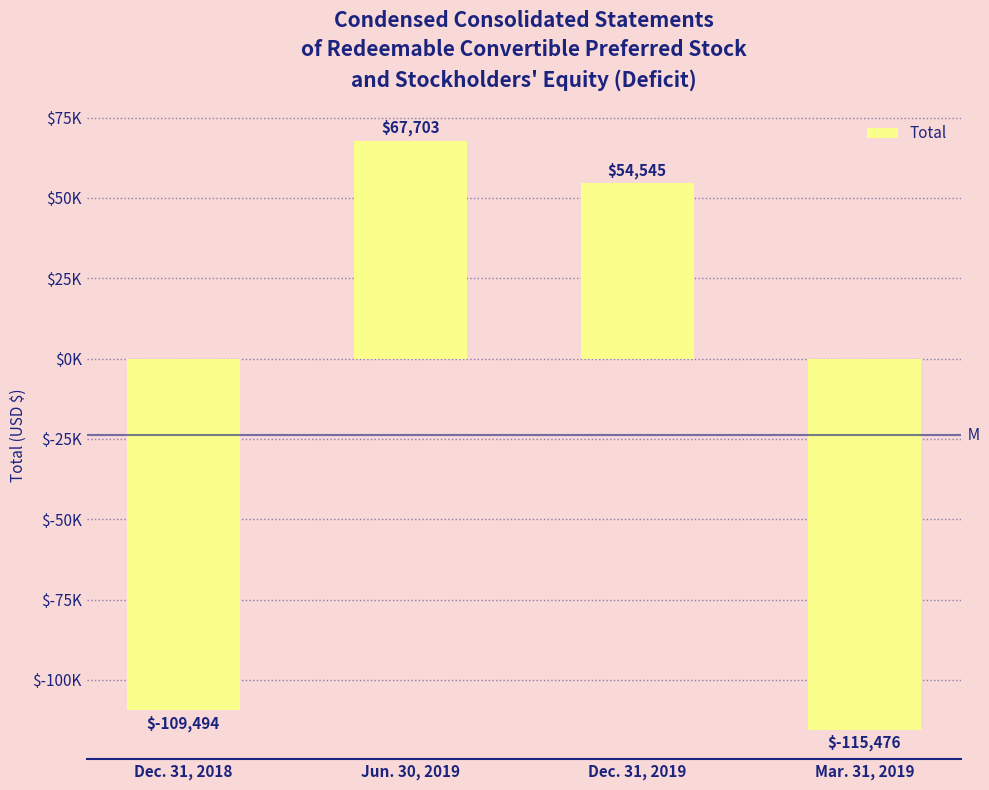

Are the bars horizontal?

No